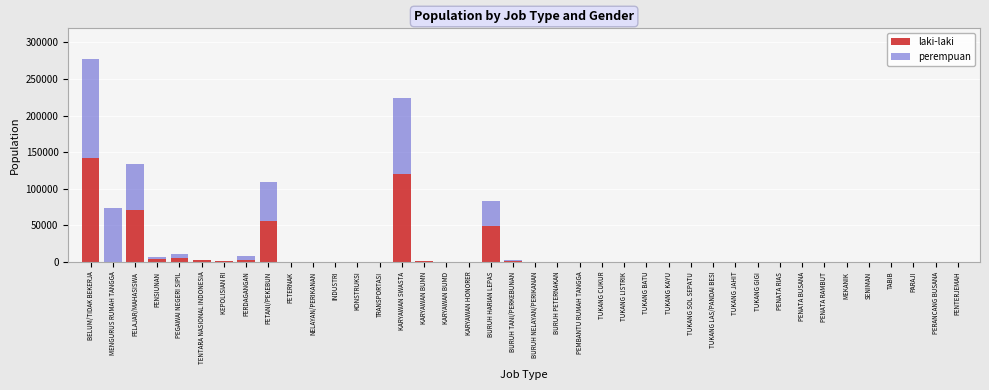

What is the maximum value for laki-laki?

142676